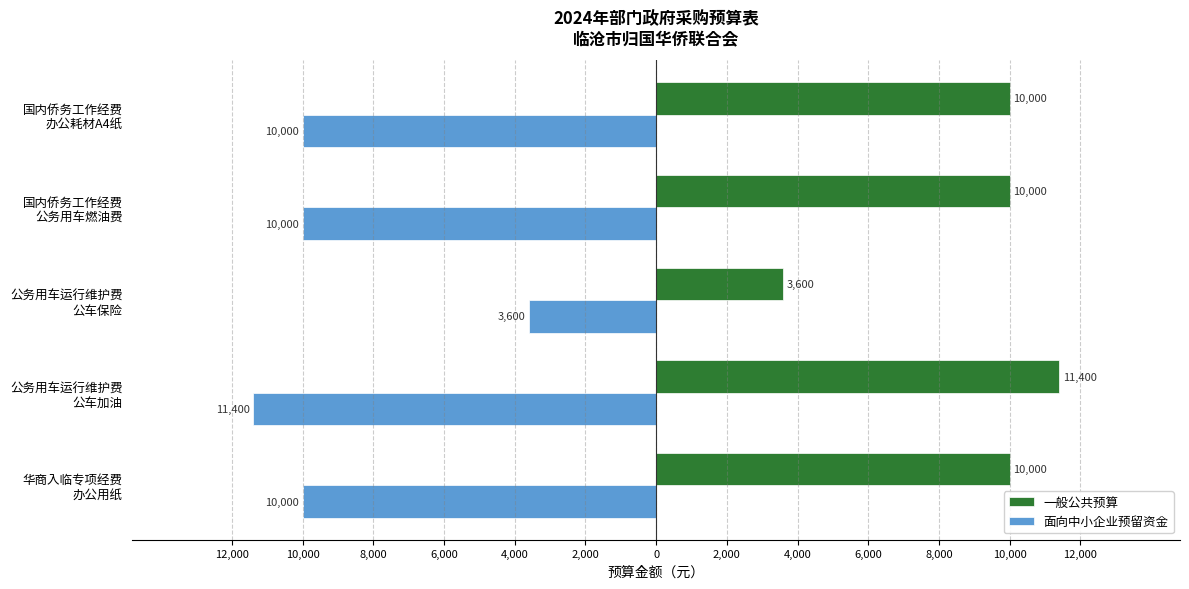

What are all the series names shown in the legend?

一般公共预算, 面向中小企业预留资金